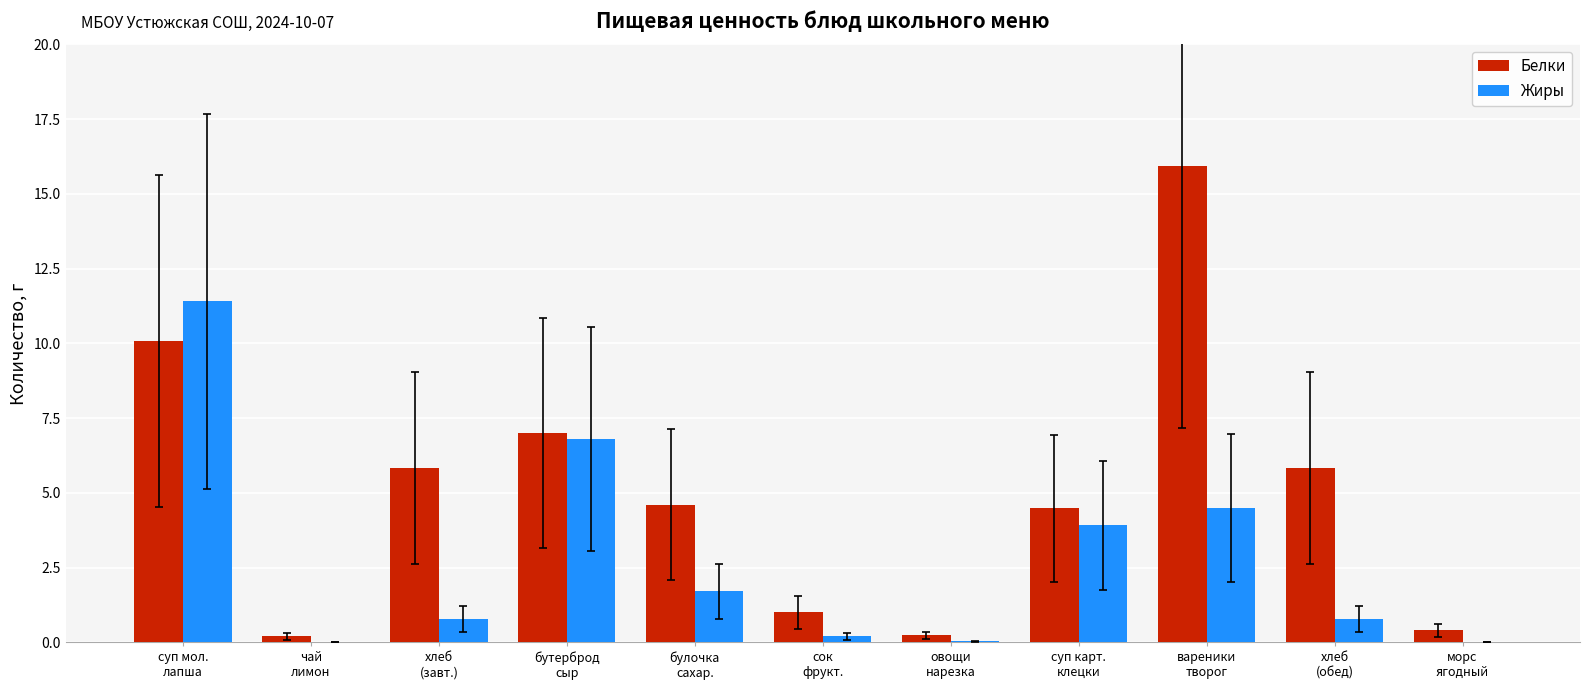

Are the bars horizontal?

No